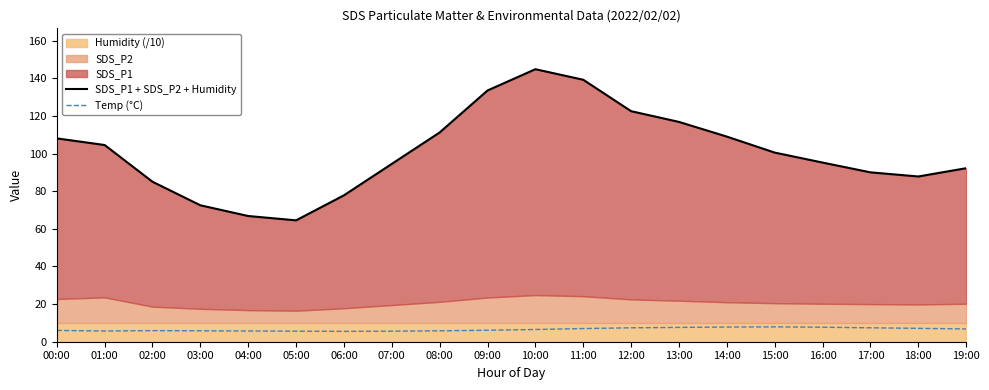

How many lines are shown in the chart?

2